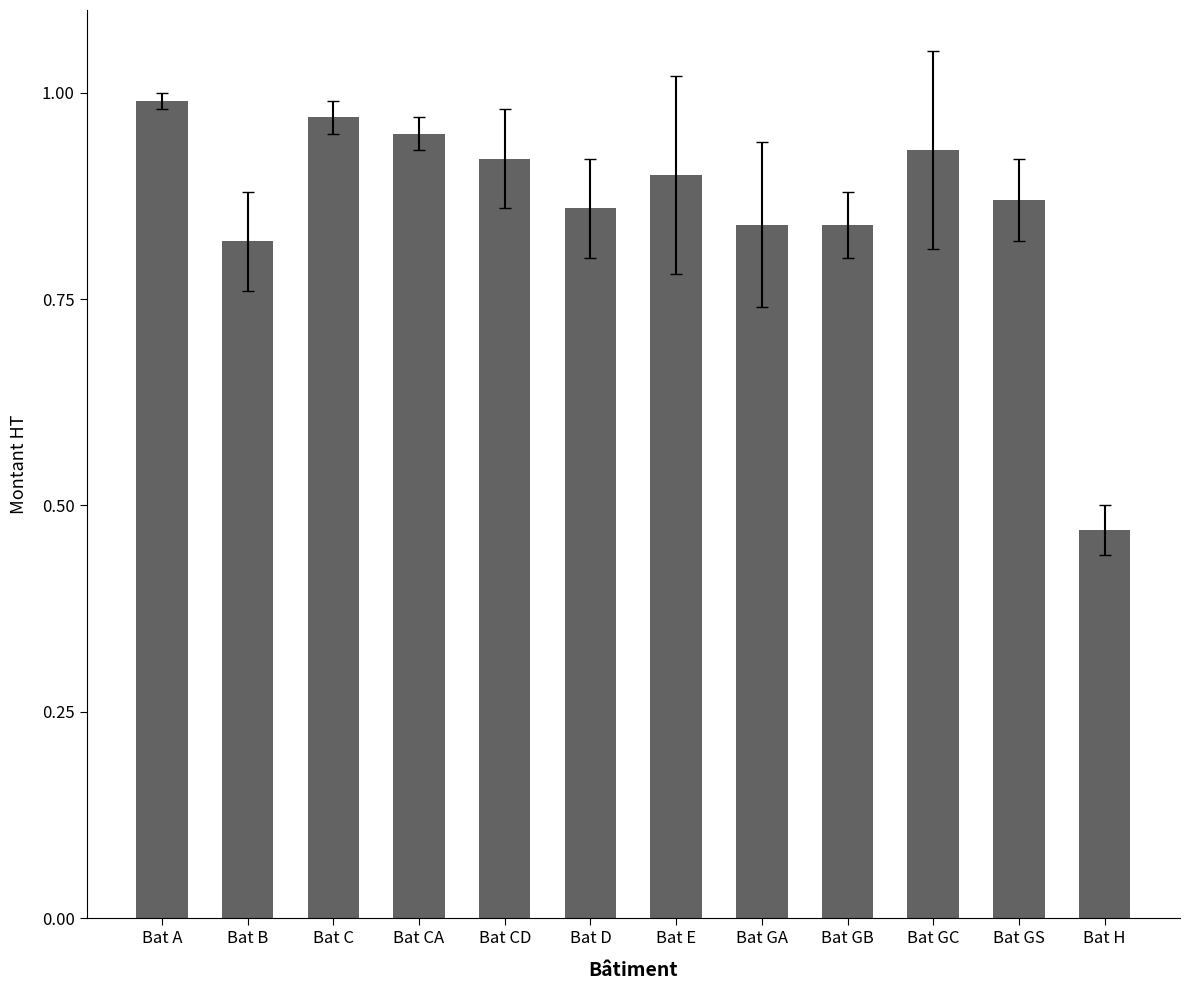

The value at Bat CD is 0.9. True or false?

True